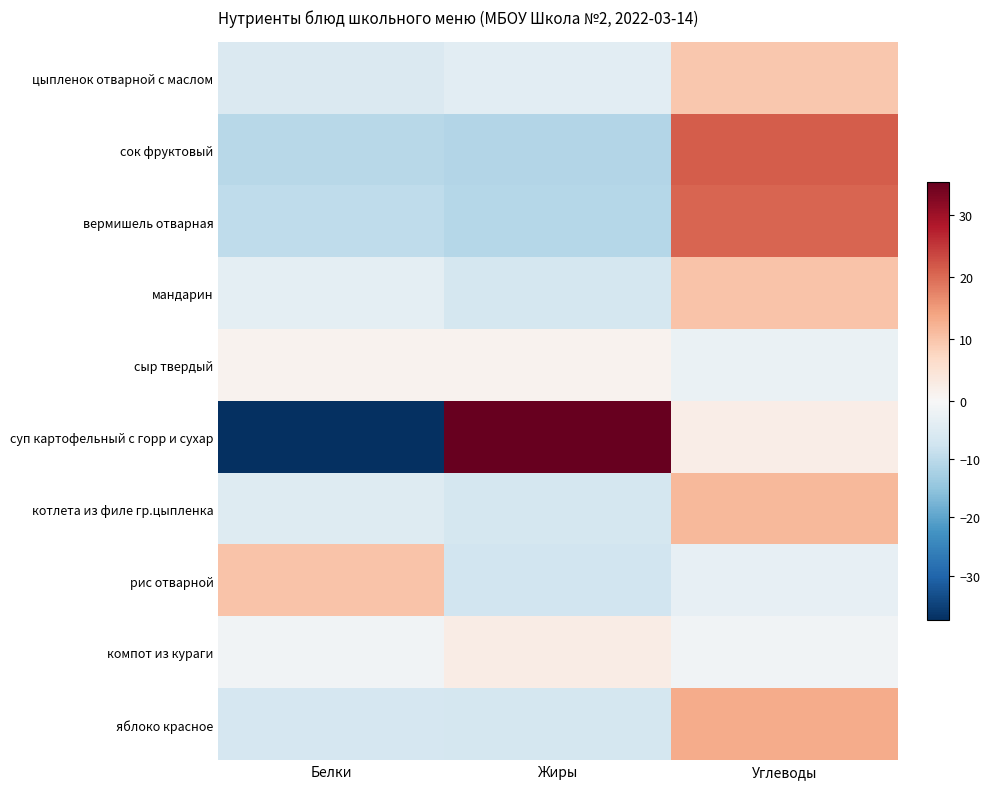

What is the total value across all series at Жиры?

-13.5